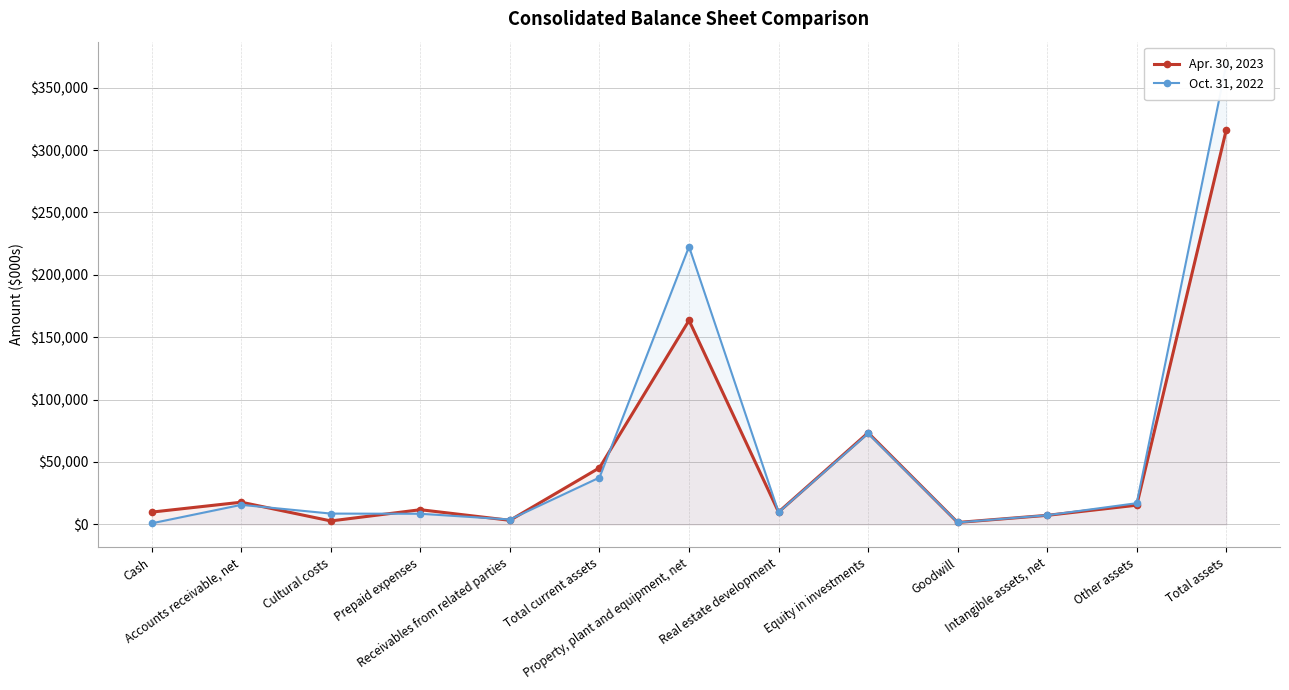

Is the value of Oct. 31, 2022 at Property, plant and equipment, net greater than the value of Apr. 30, 2023 at Total assets?

No